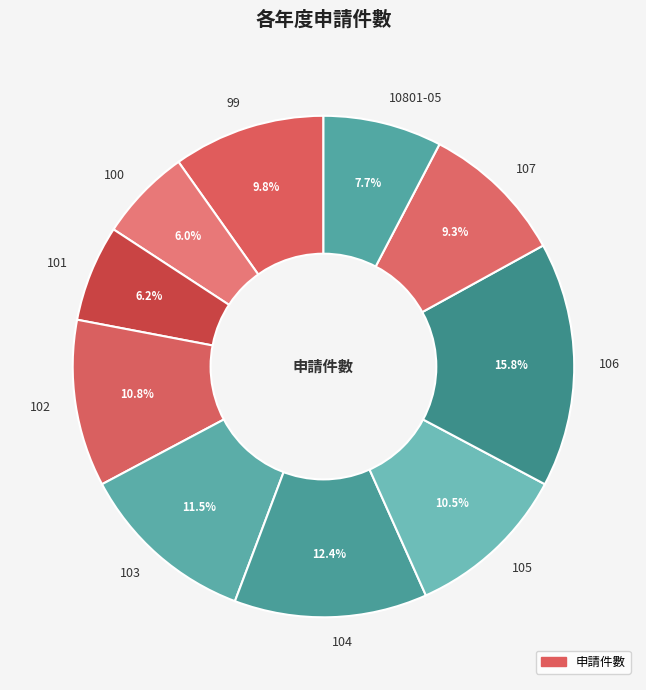

Count the number of slices in the pie.

10